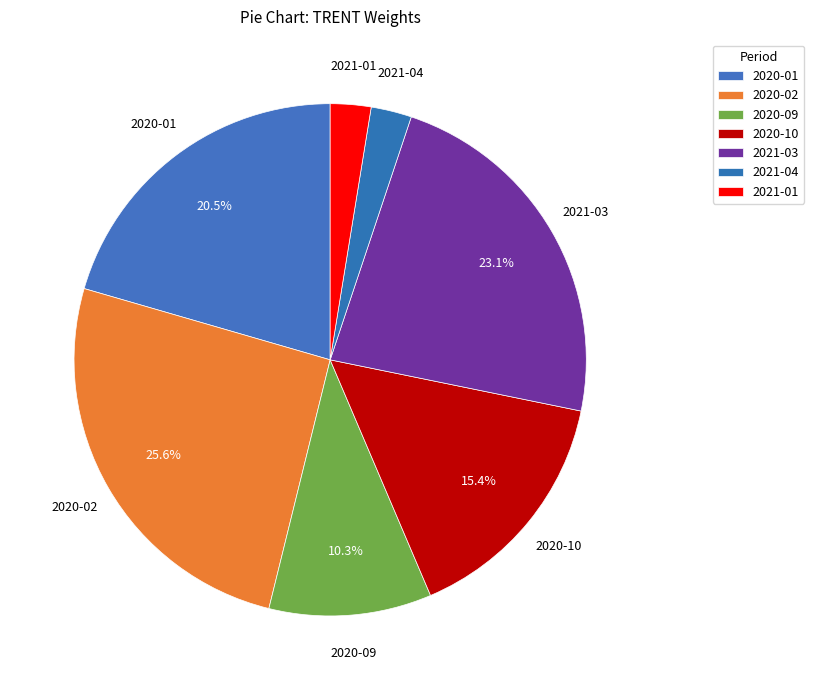

Count the number of slices in the pie.

7